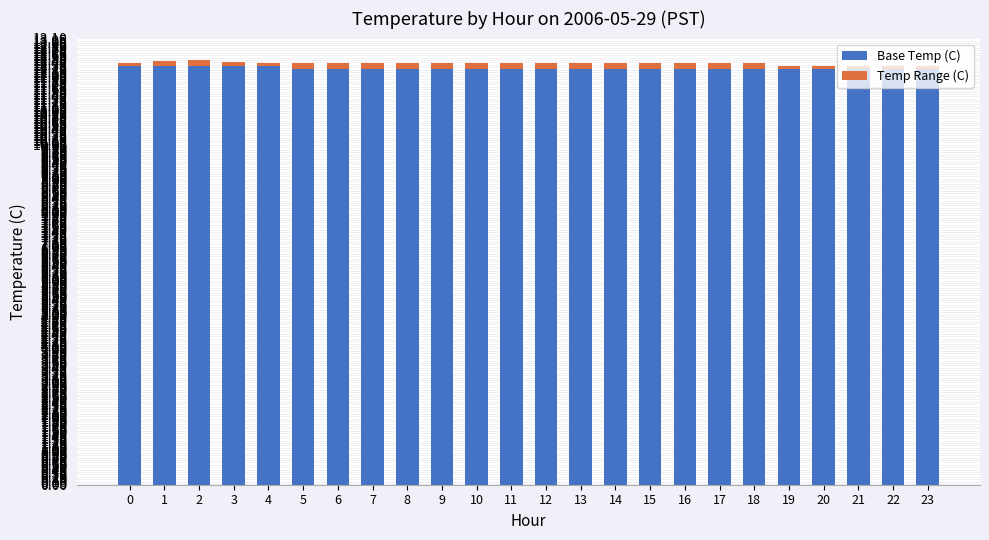

How many data points does each series have?

24